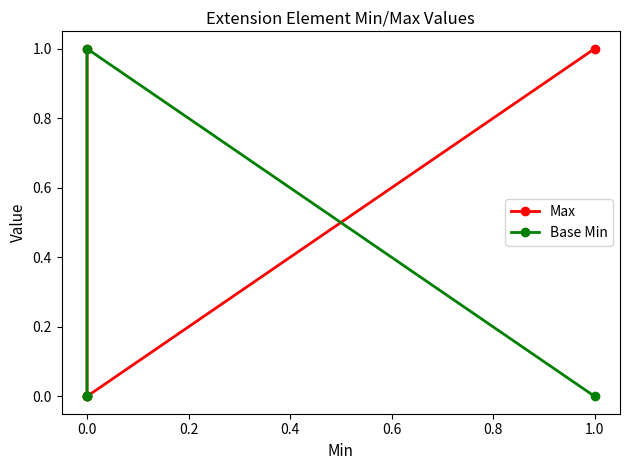

Which series has the largest range (max minus min)?

Max